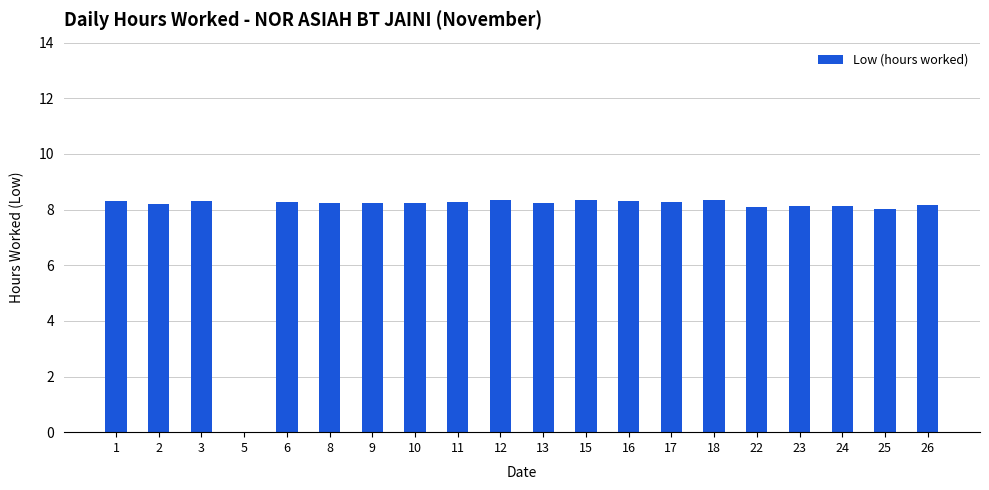

Where does the data first go above 8?

1